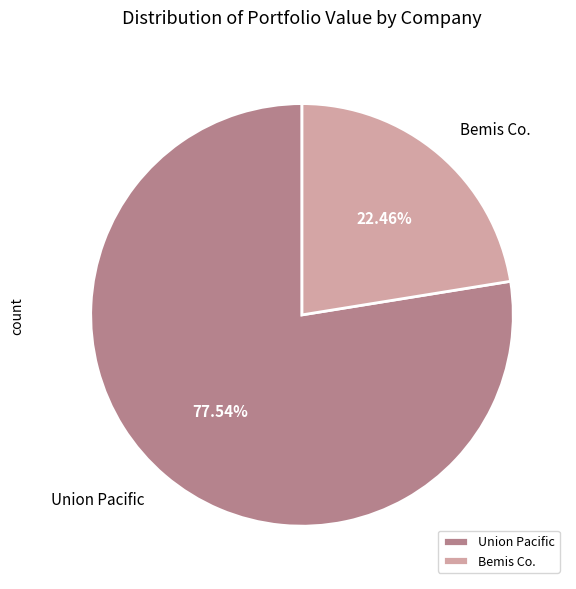

Is the sum of Bemis Co. and Union Pacific greater than half?

Yes